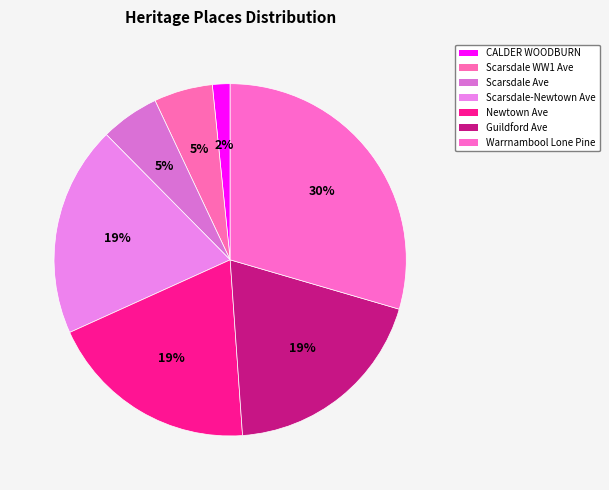

How many slices are in this pie chart?

7